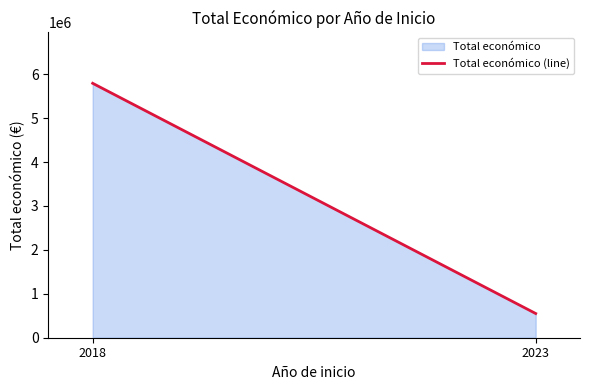

The value at 2023 is 799309. True or false?

False